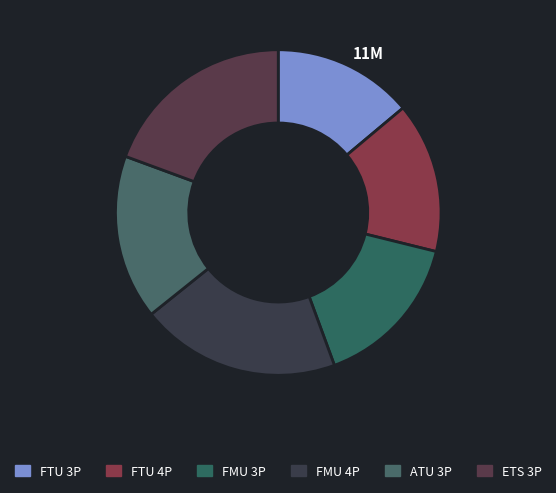

Is there a majority slice in this chart?

No